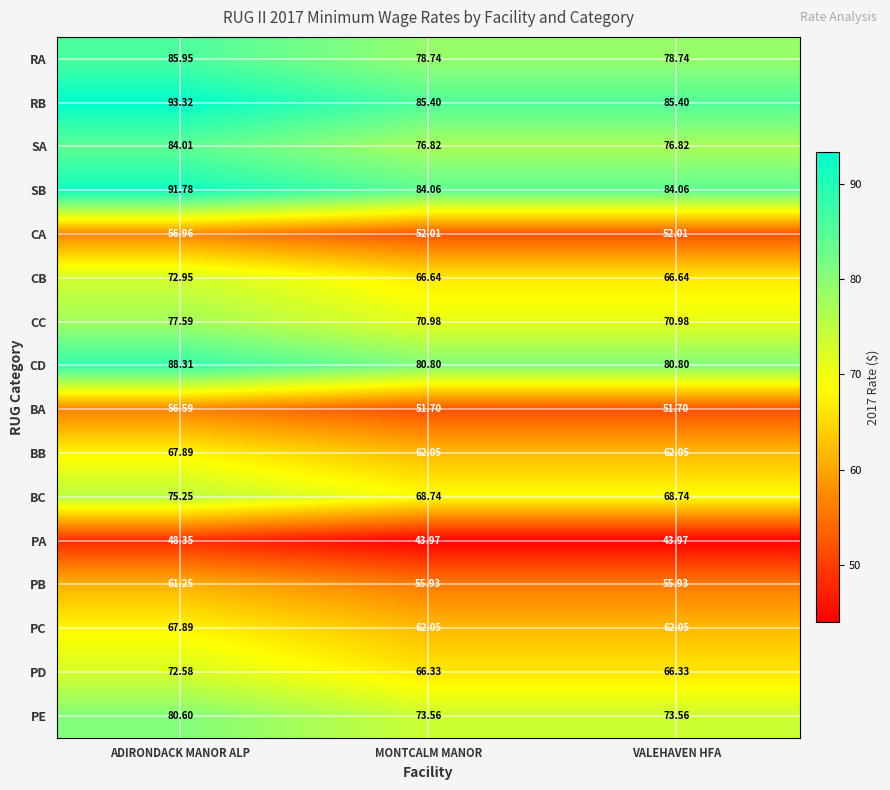

Which series has the largest total across all categories?

RB